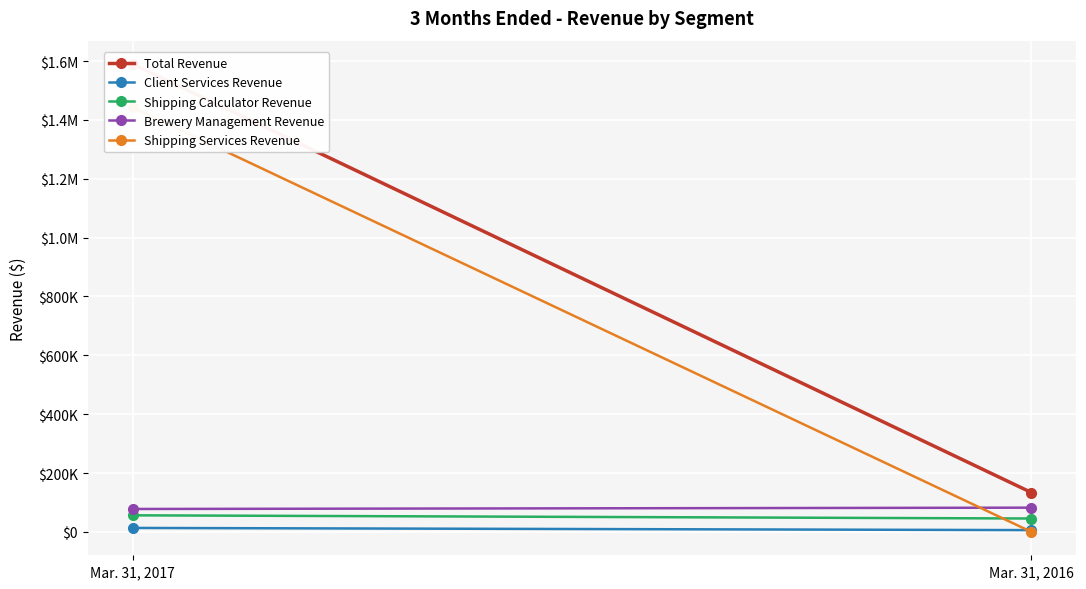

Is this an area chart (filled region under the line)?

No